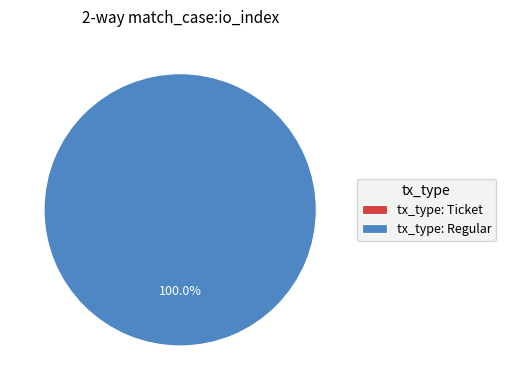

How many segments does this pie chart have?

2